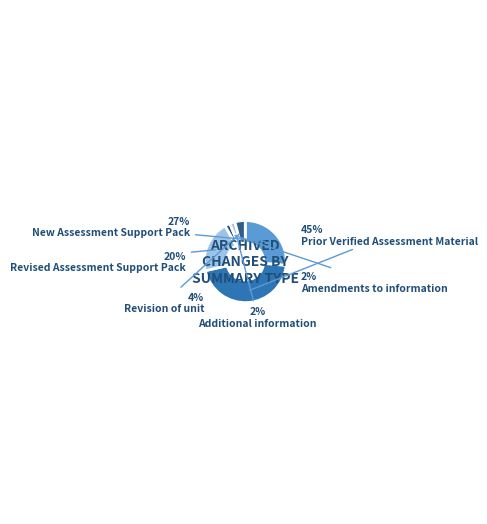

How many segments does this pie chart have?

6